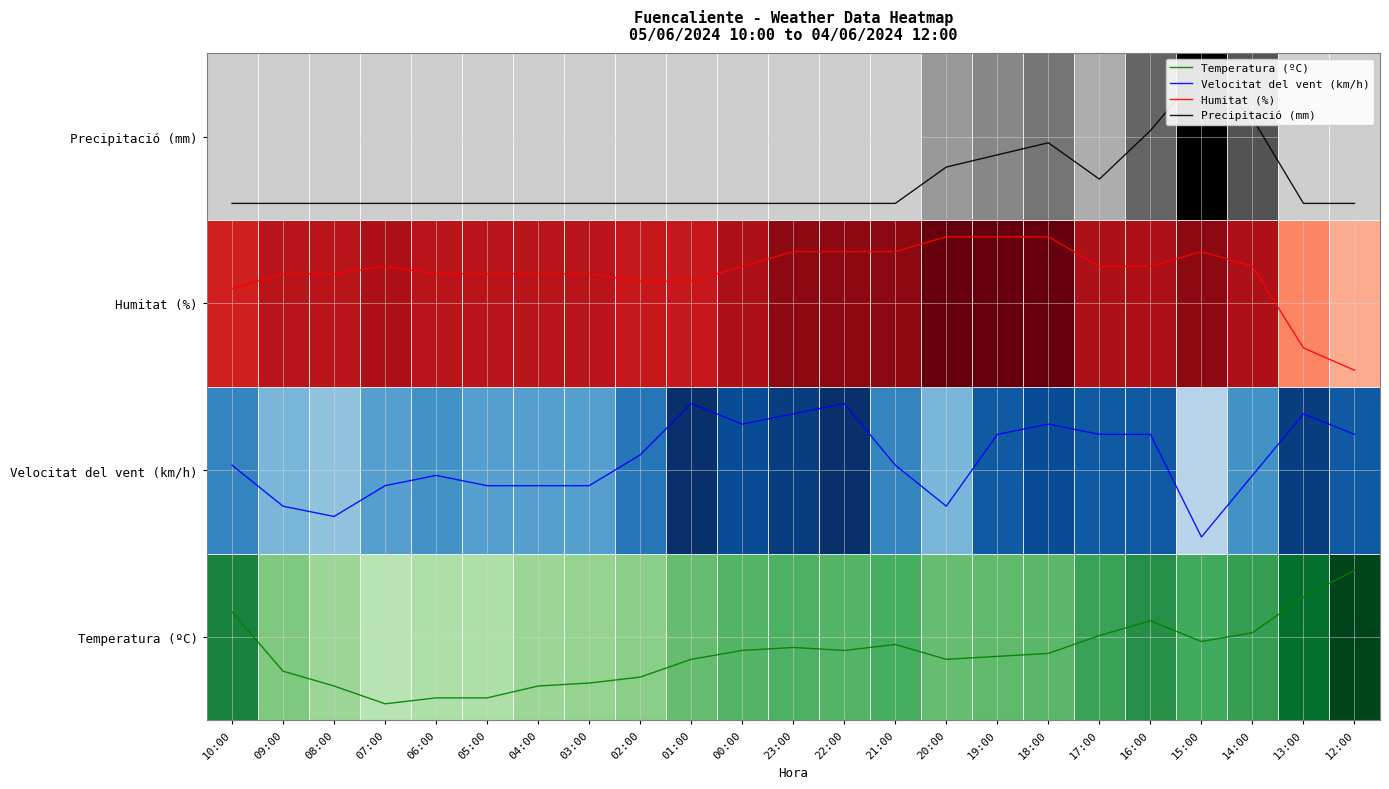

Which series has the widest spread of values?

Temperatura (ºC)